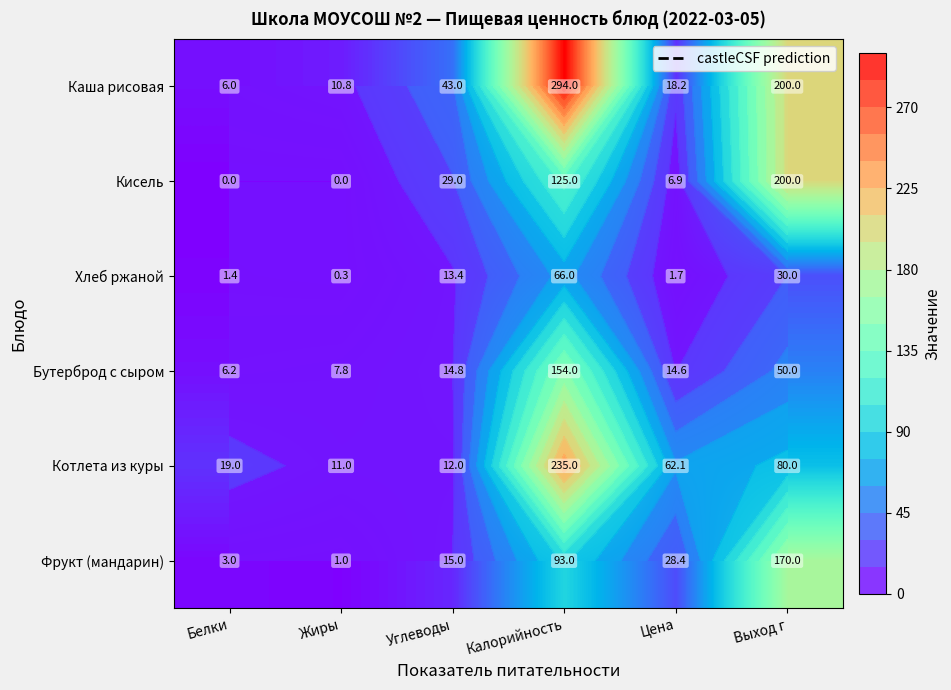

Which has a higher value, Выход г or Калорийность?

Калорийность